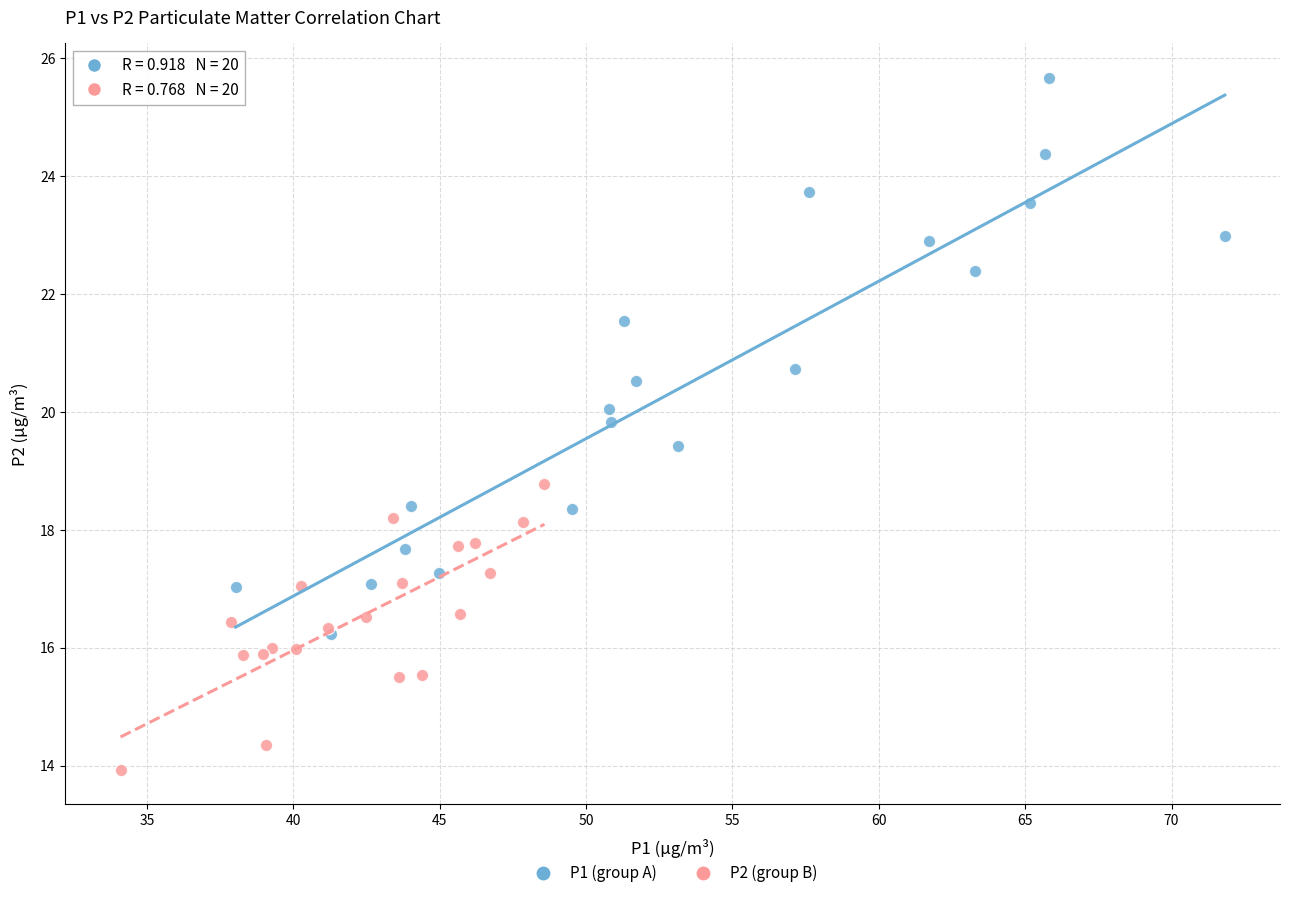

Which series contains the lowest Y value?

P2 (group B)